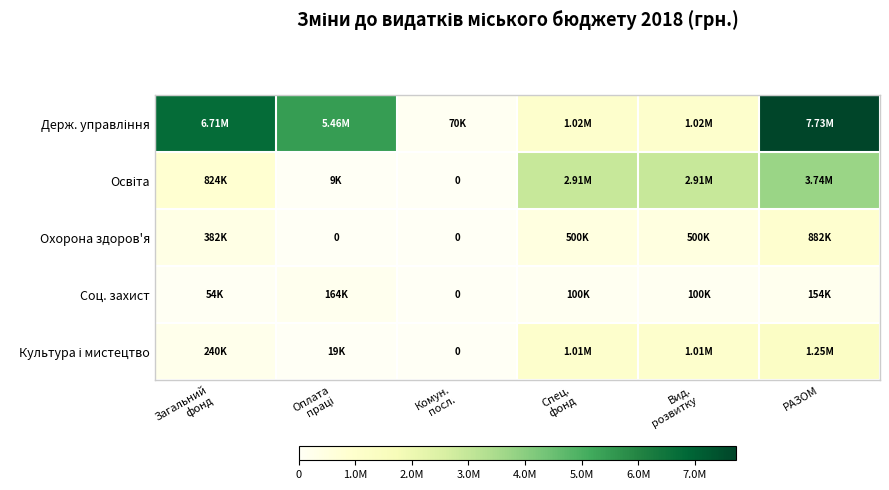

What is the sum of all Соц. захист values?

571695